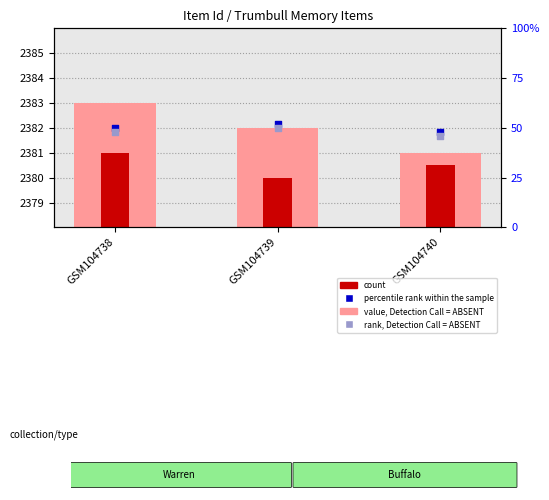

At which category is the sum across all series the highest?

GSM104739